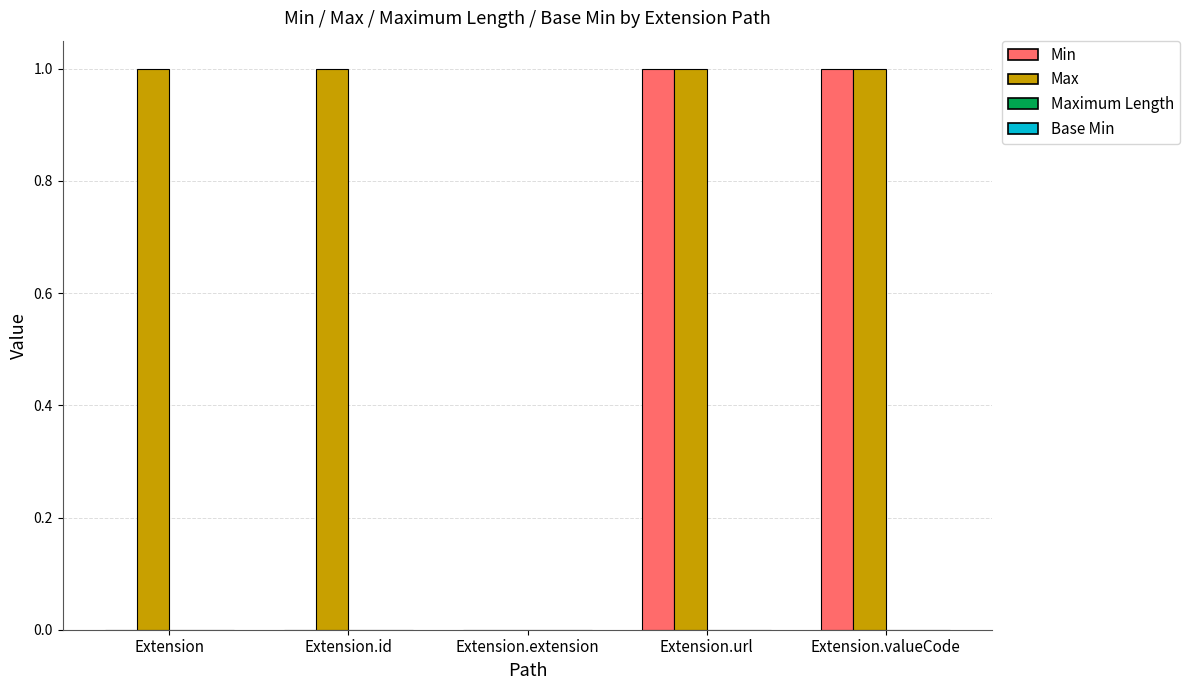

True or false: Max has a value of 1 at Extension.url.

True